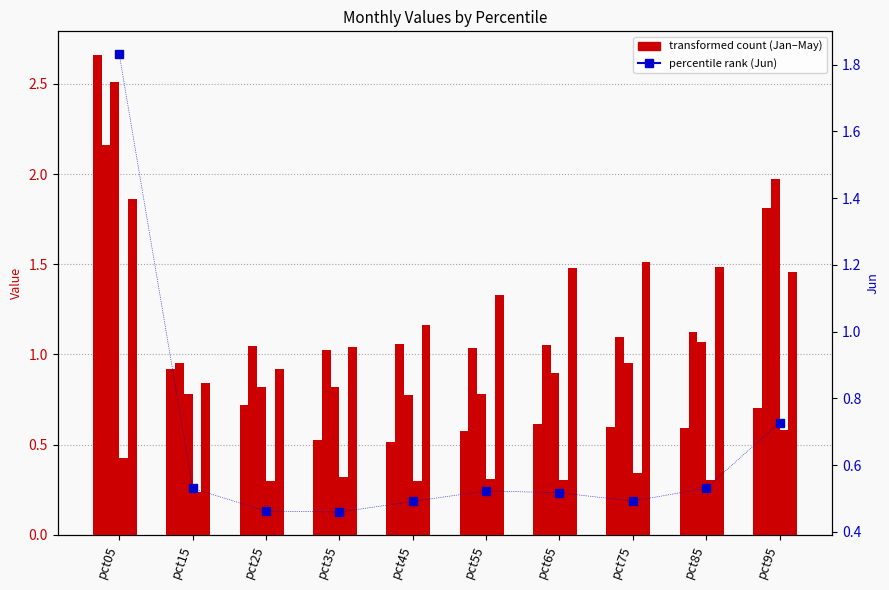

What is the minimum value for May?

0.8